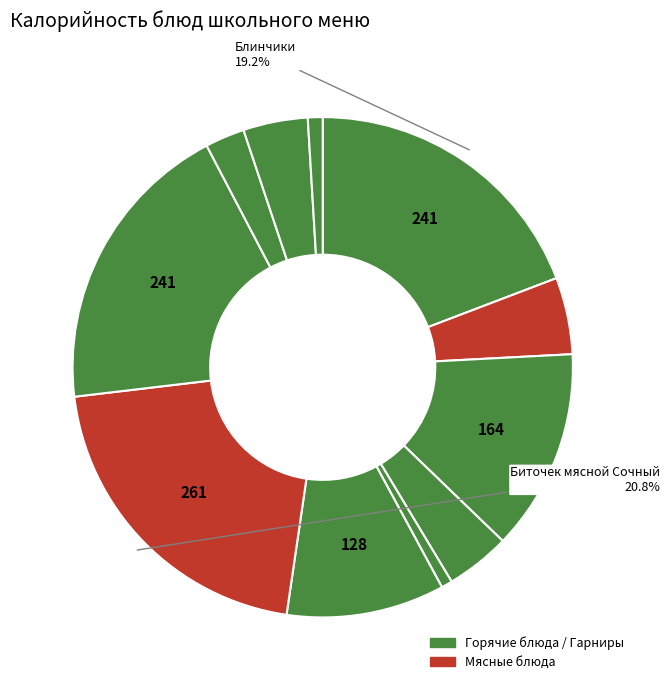

Count the number of slices in the pie.

11